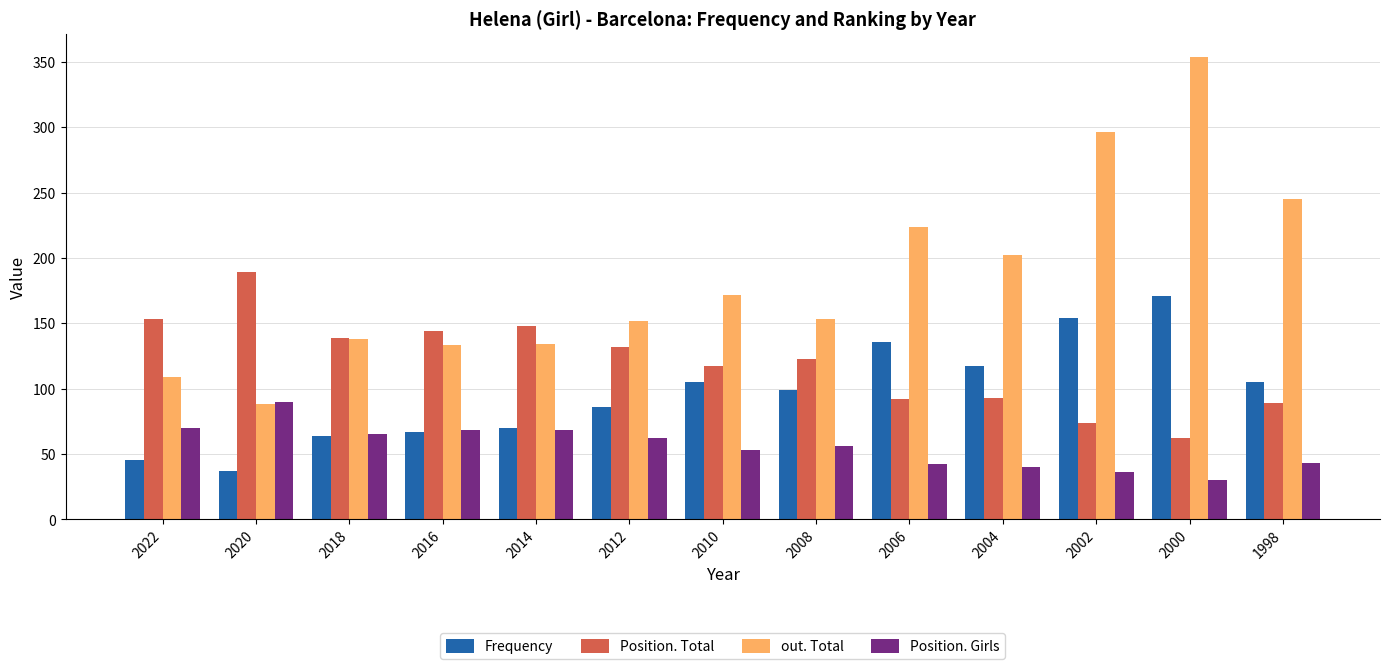

How many bars are there in each group?

4